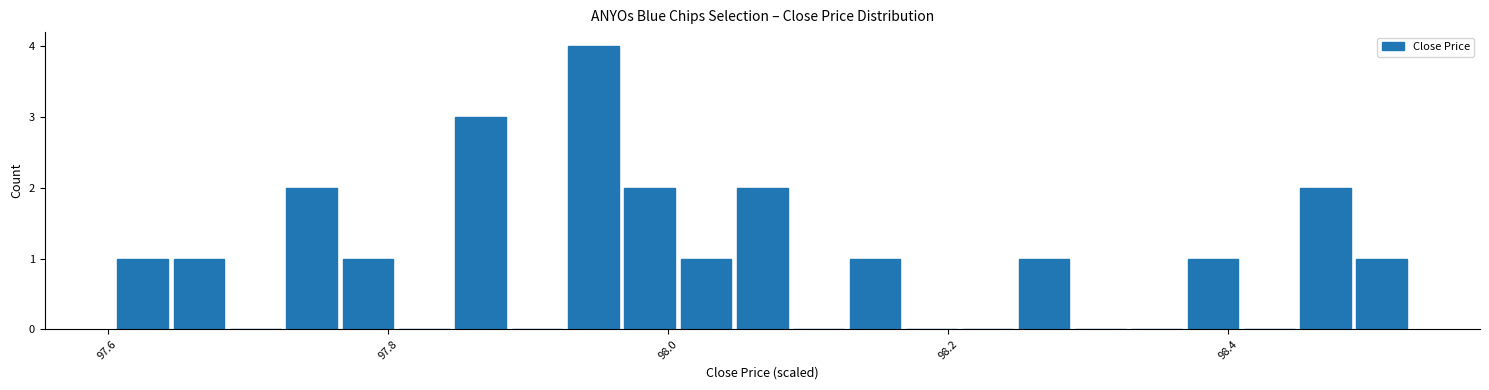

Around what value on the x-axis is the tallest bar? Give the approximate position of its centre, as read against the axis.

97.94